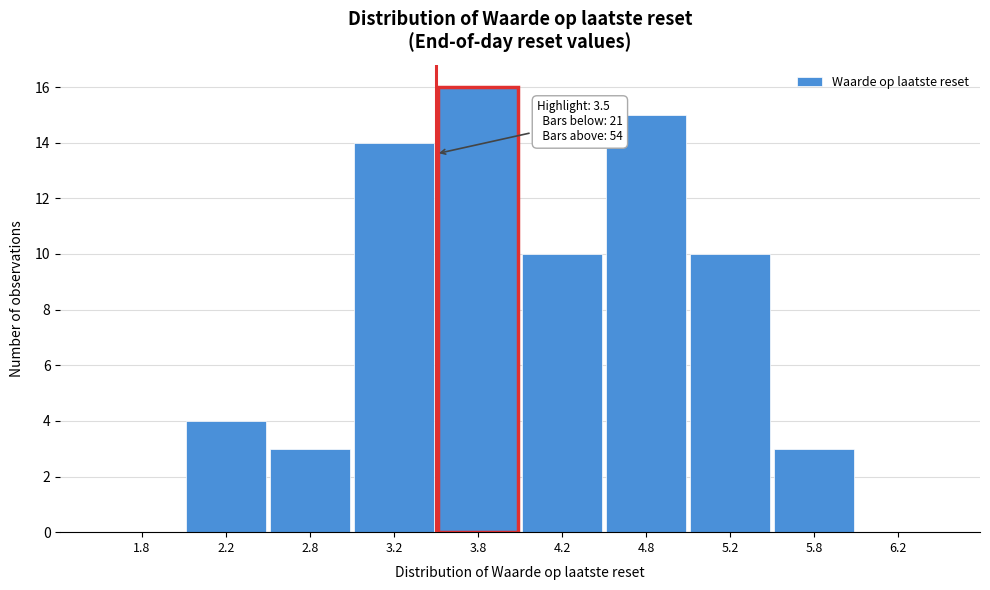

Over which range of the x-axis is the bar tallest?

3.5 to 4.0